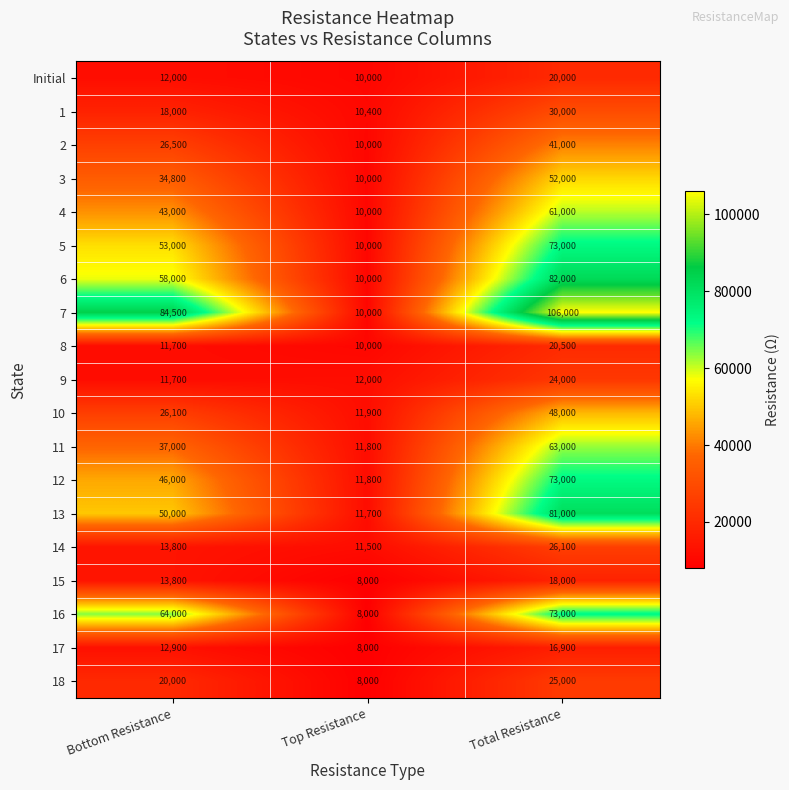

Rank the categories by 10 value from highest to lowest.

Total Resistance, Bottom Resistance, Top Resistance